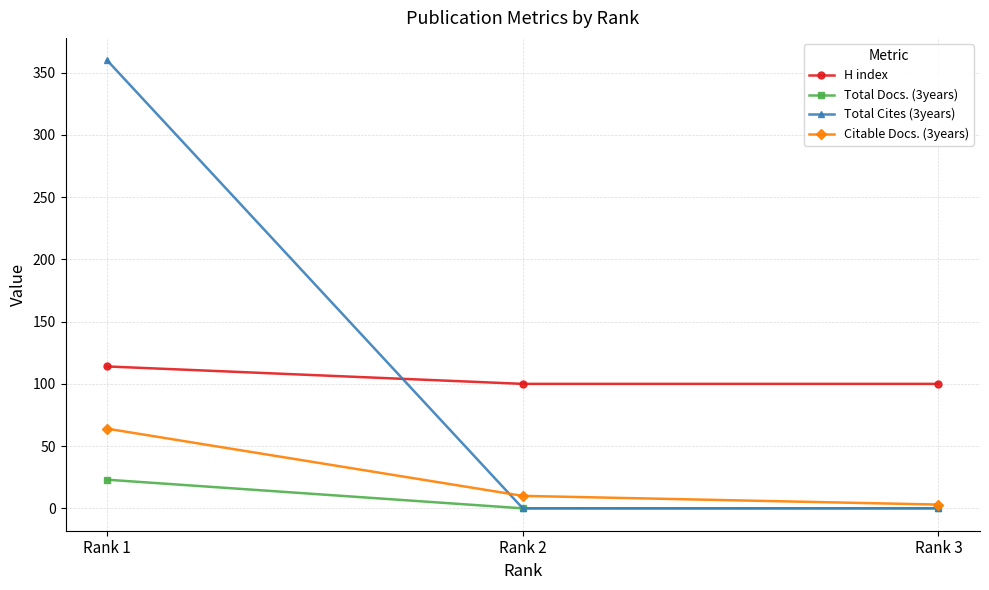

What is the sum of all Total Docs. (3years) values?

23